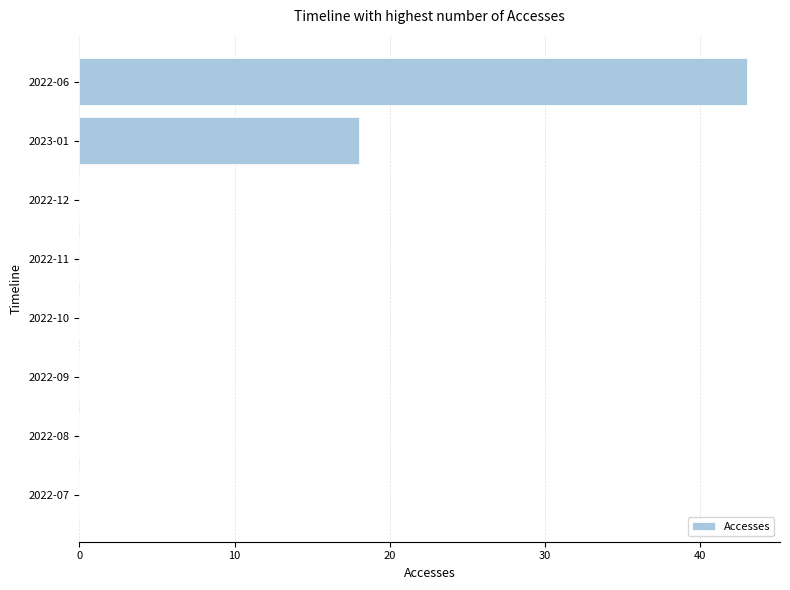

What is the sum of all values?

61